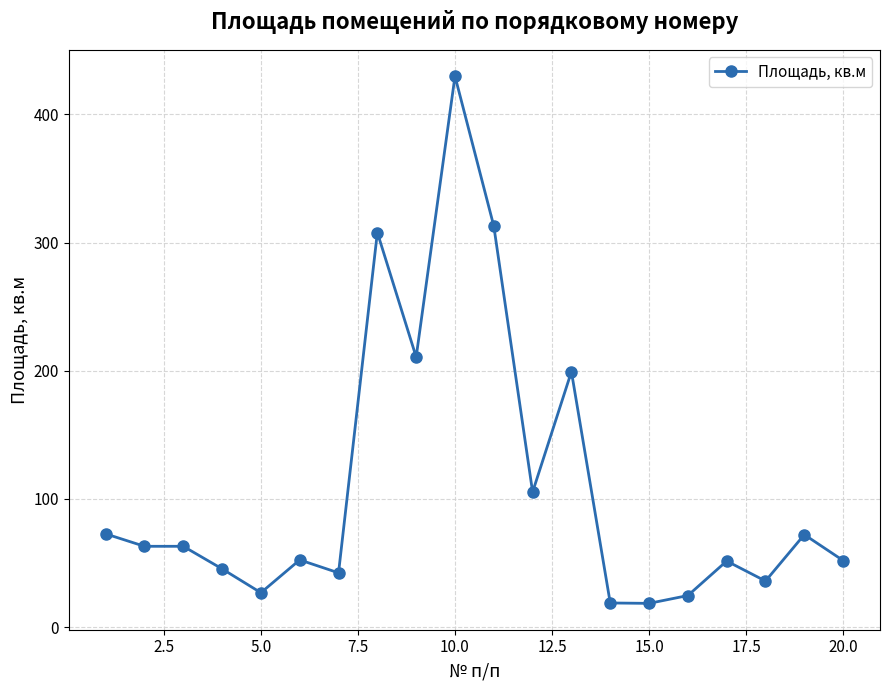

What is the minimum value shown in the chart?

18.6